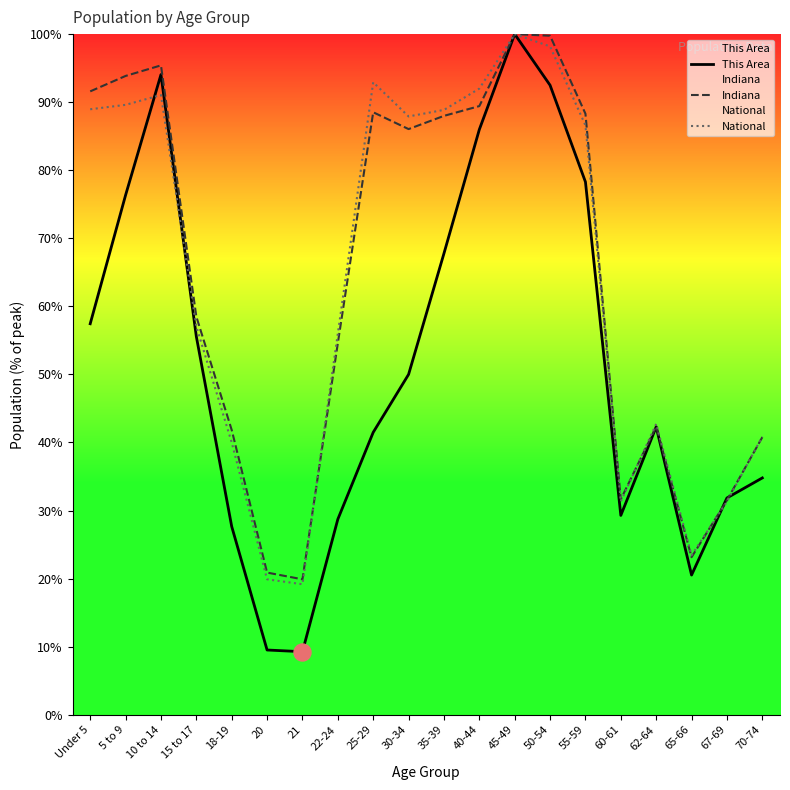

Which series has the largest total across all categories?

Indiana